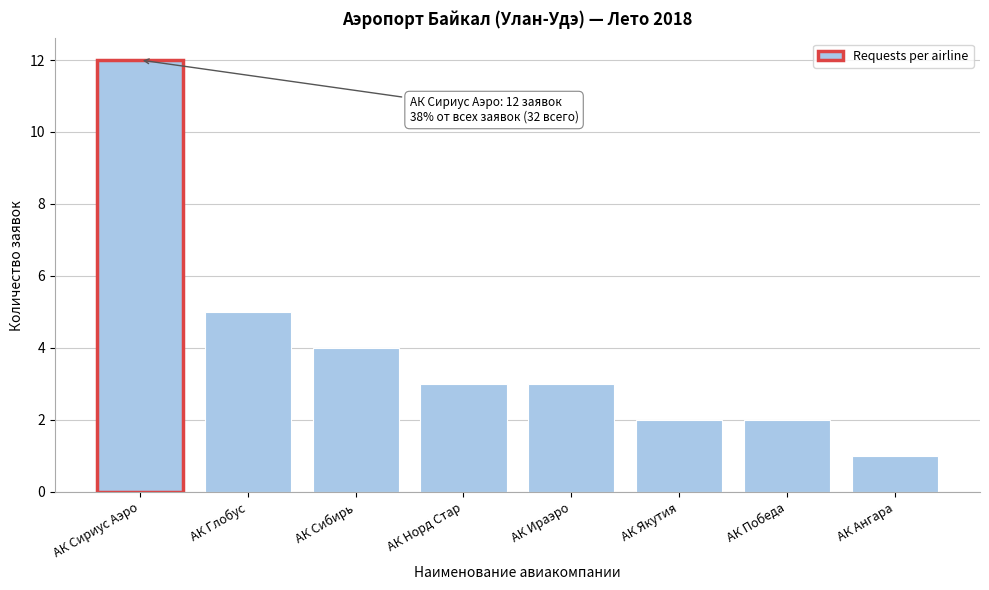

Reading right to left, transcribe all the data shown in this chart.

1	2	2	3	3	4	5	12